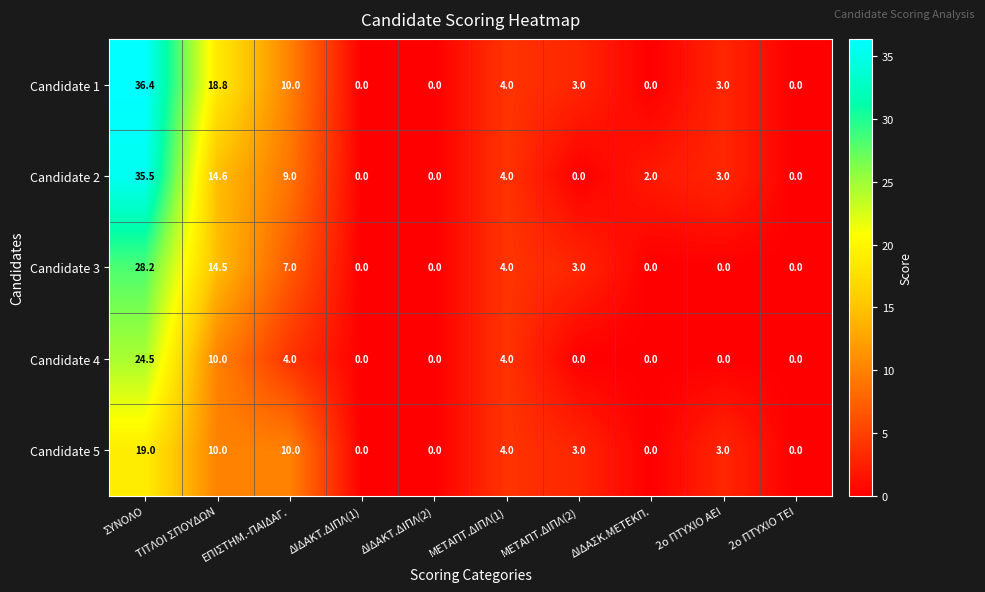

What is the highest value of the Candidate 5 series?

19.0